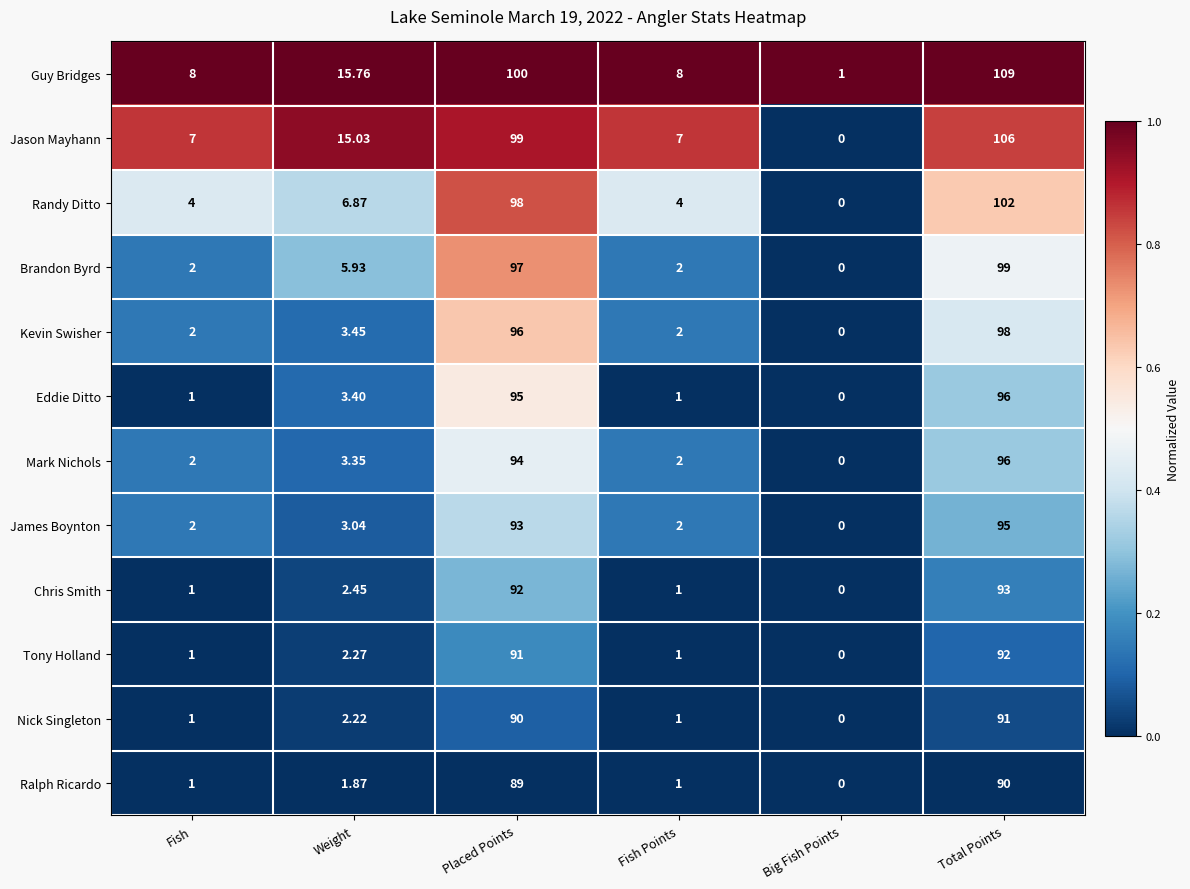

At which label does Tony Holland first exceed 2?

Weight